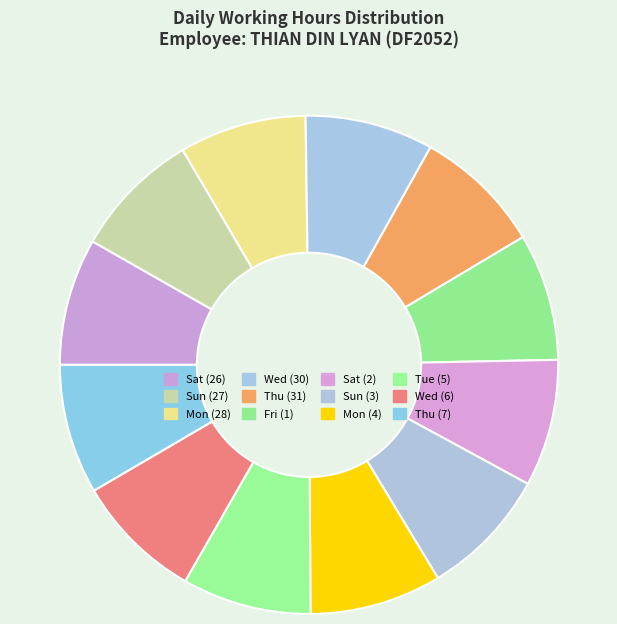

How many slices are in this pie chart?

12